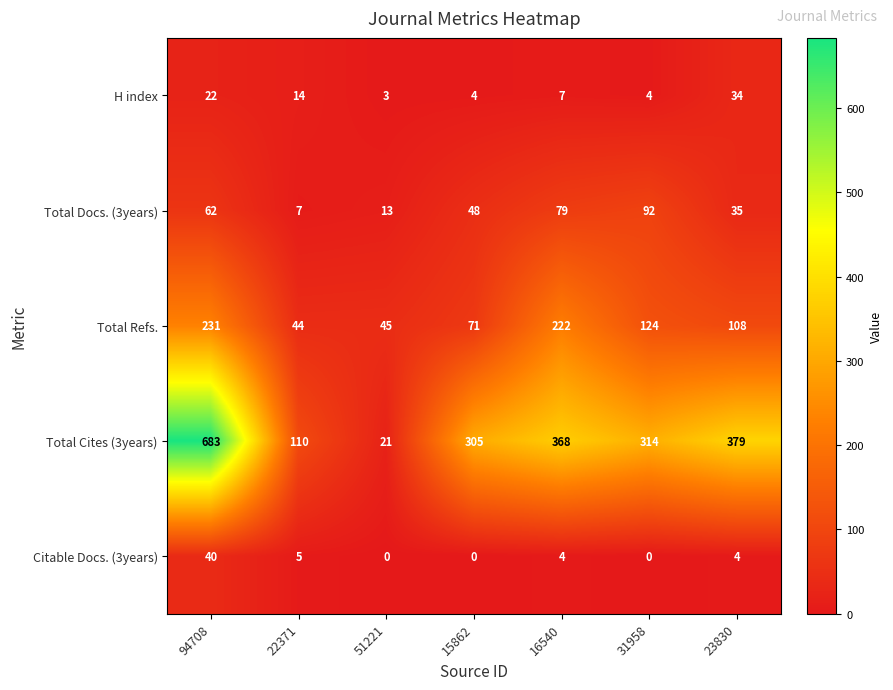

At how many categories does at least one series exceed 375?

2